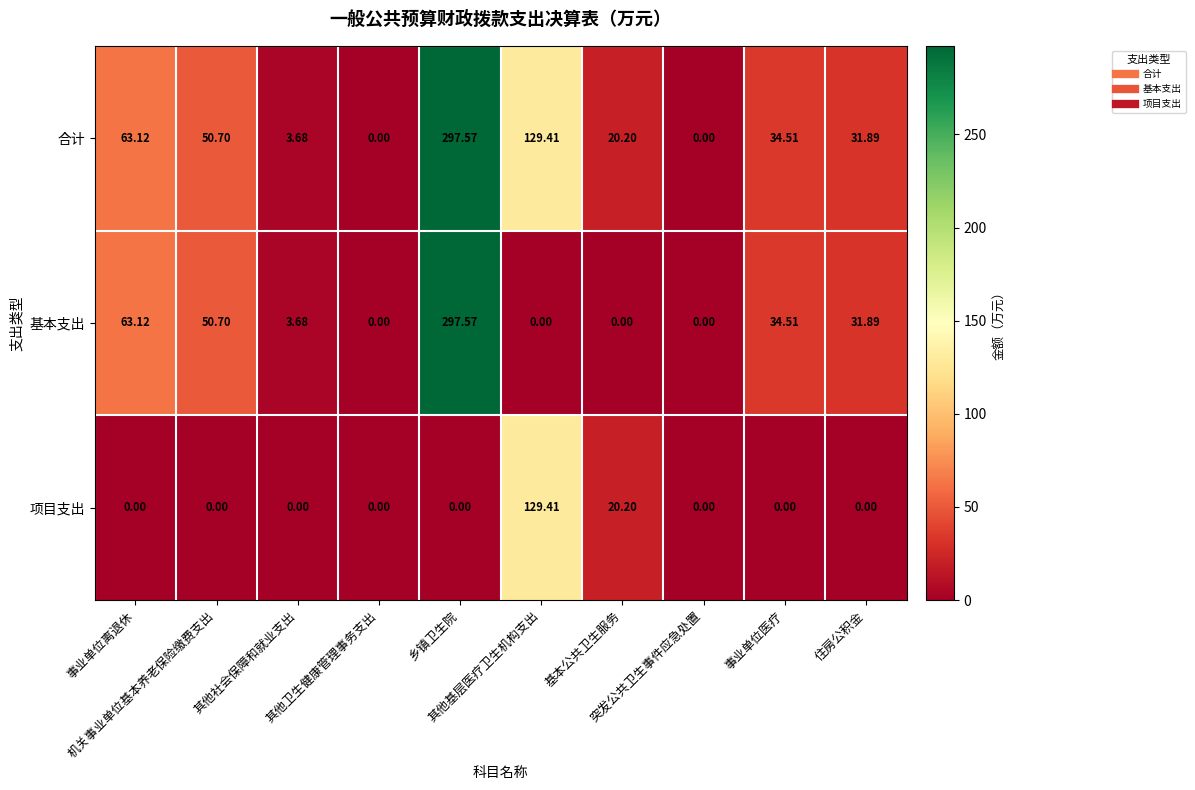

How many values in 项目支出 are above zero?

2